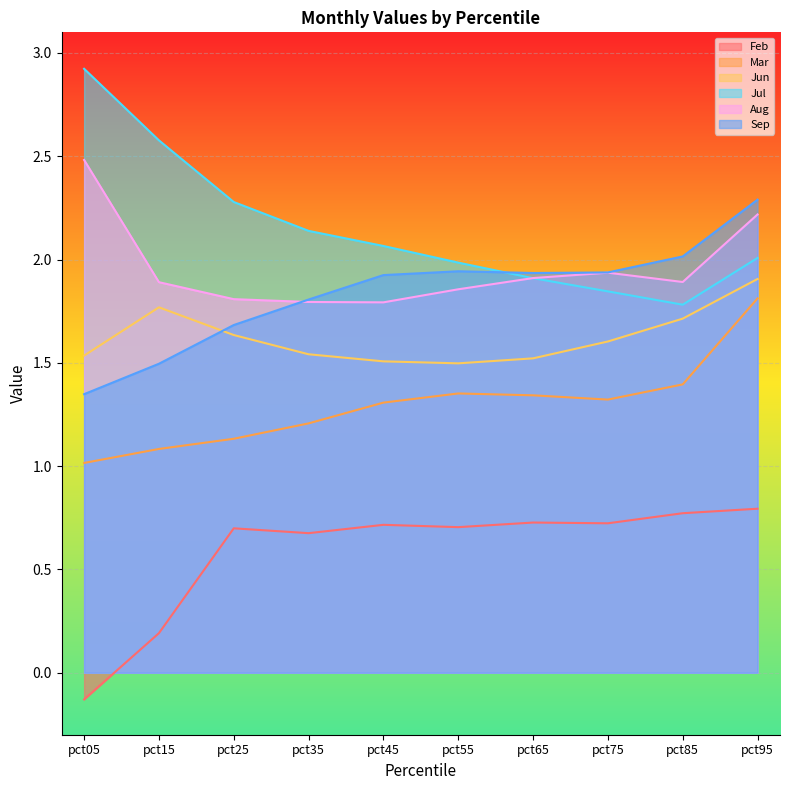

What are all the series names shown in the legend?

Feb, Mar, Jun, Jul, Aug, Sep